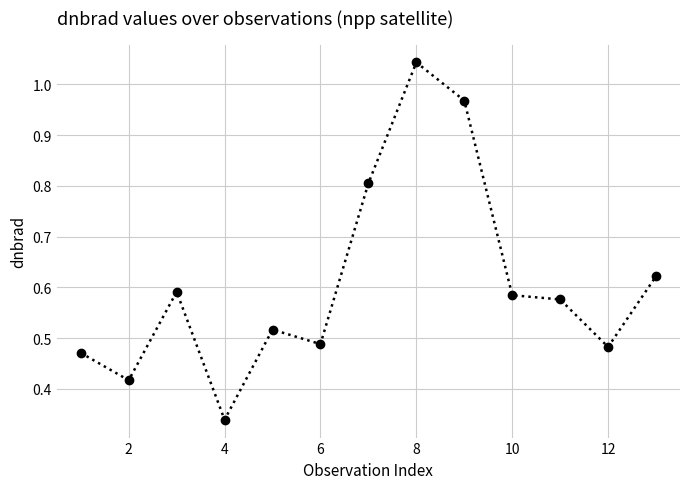

What is the sum of all values?

7.9